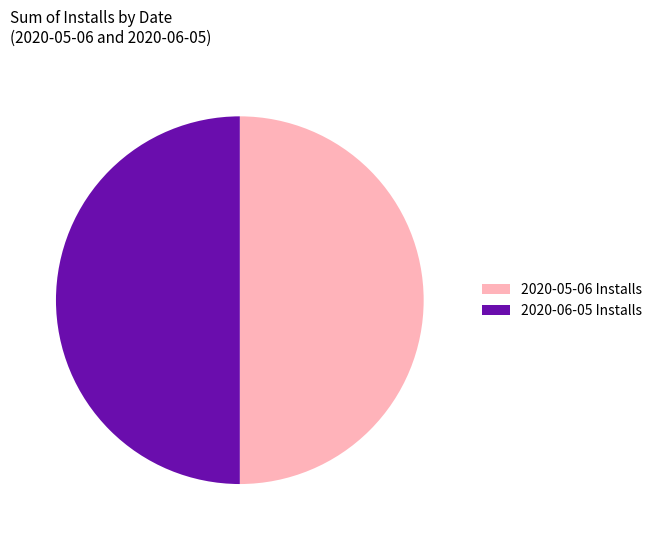

How many slices are in this pie chart?

2